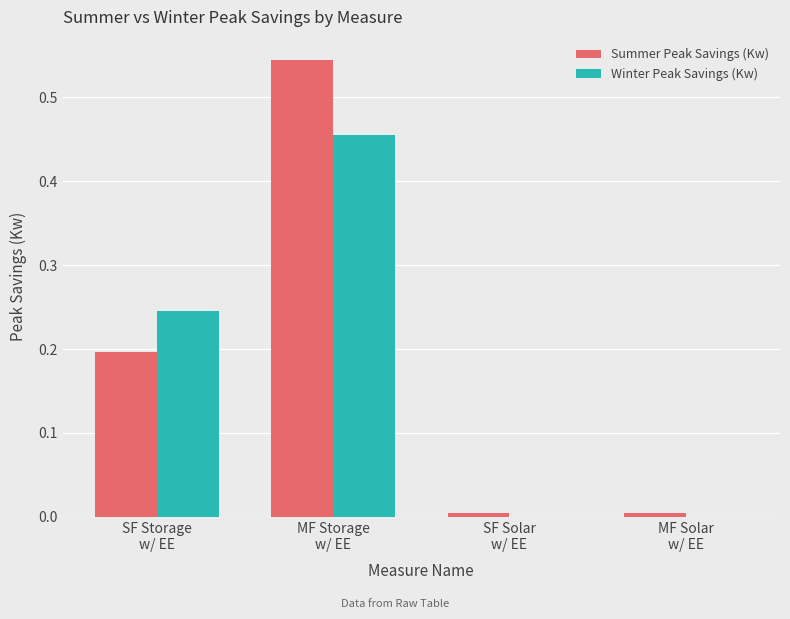

Which series has the widest spread of values?

Summer Peak Savings (Kw)